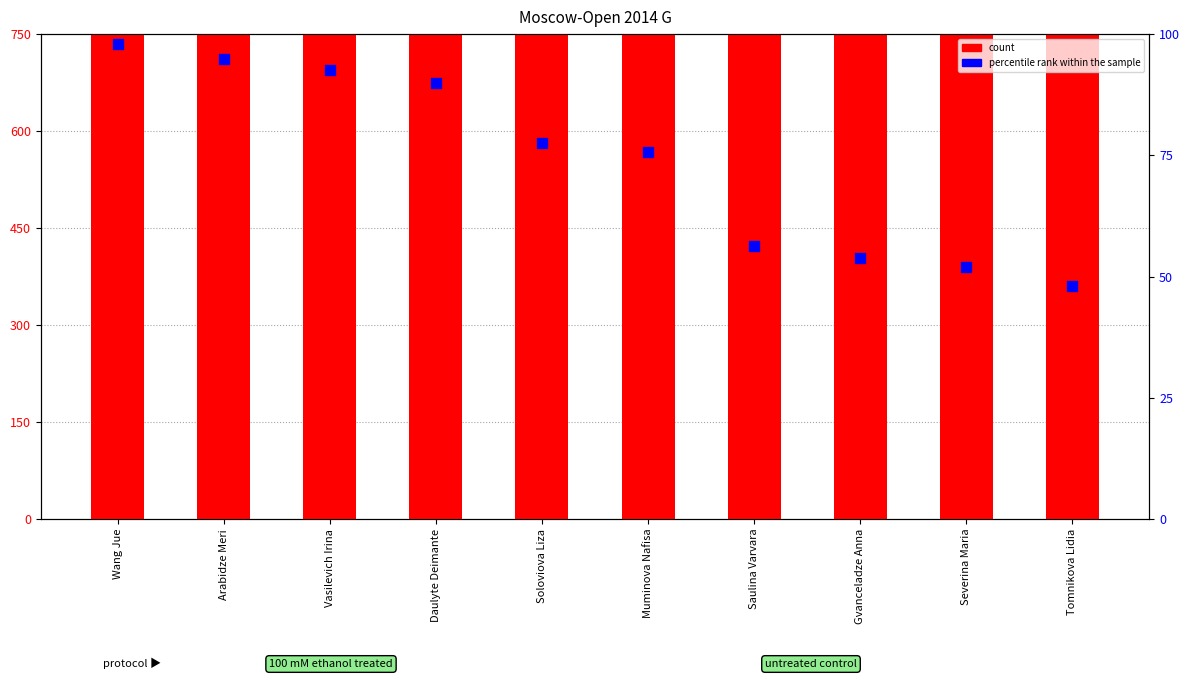

What is the total value across all series at Wang Jue?

2484.0